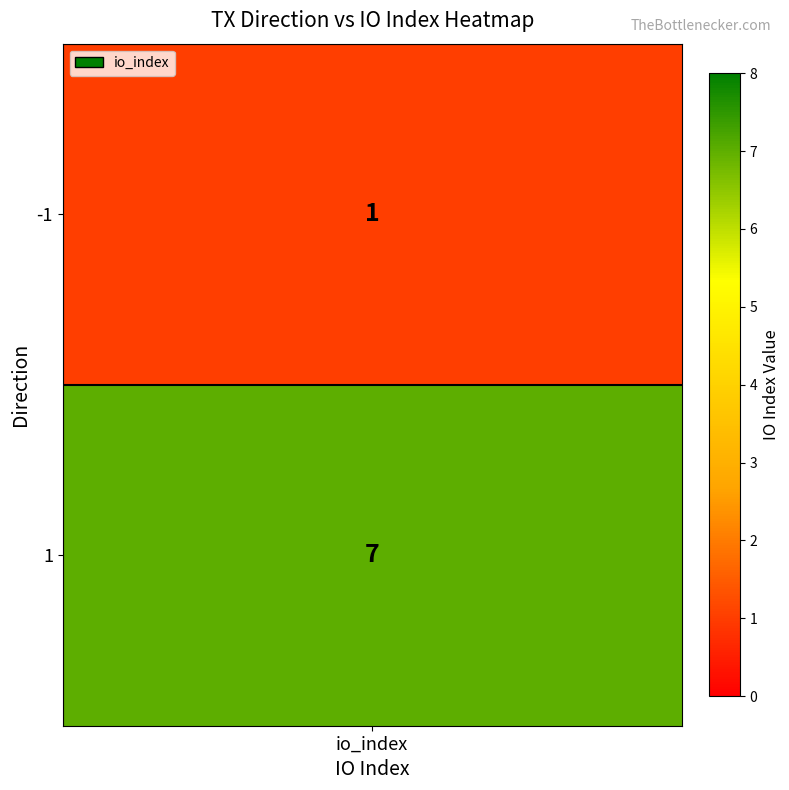

The value at 1 is 10. True or false?

False